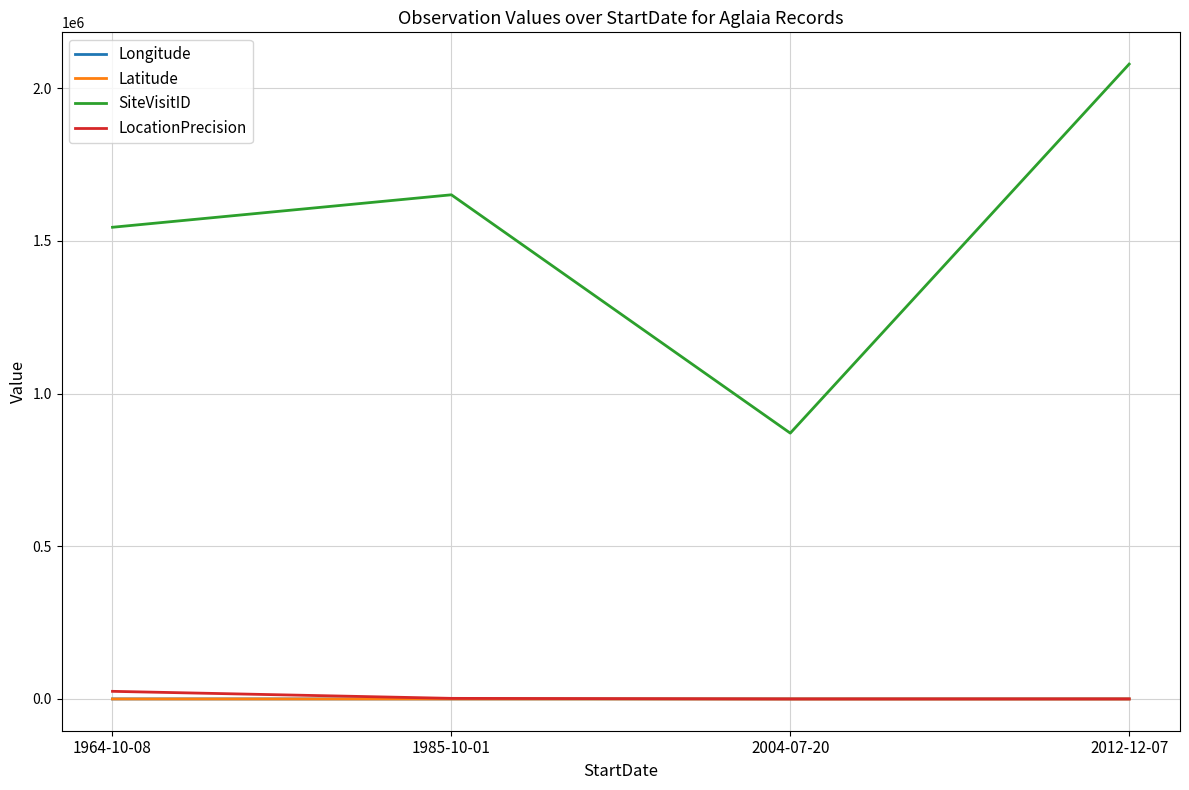

Is the value of Latitude at 1985-10-01 greater than the value of SiteVisitID at 1964-10-08?

No